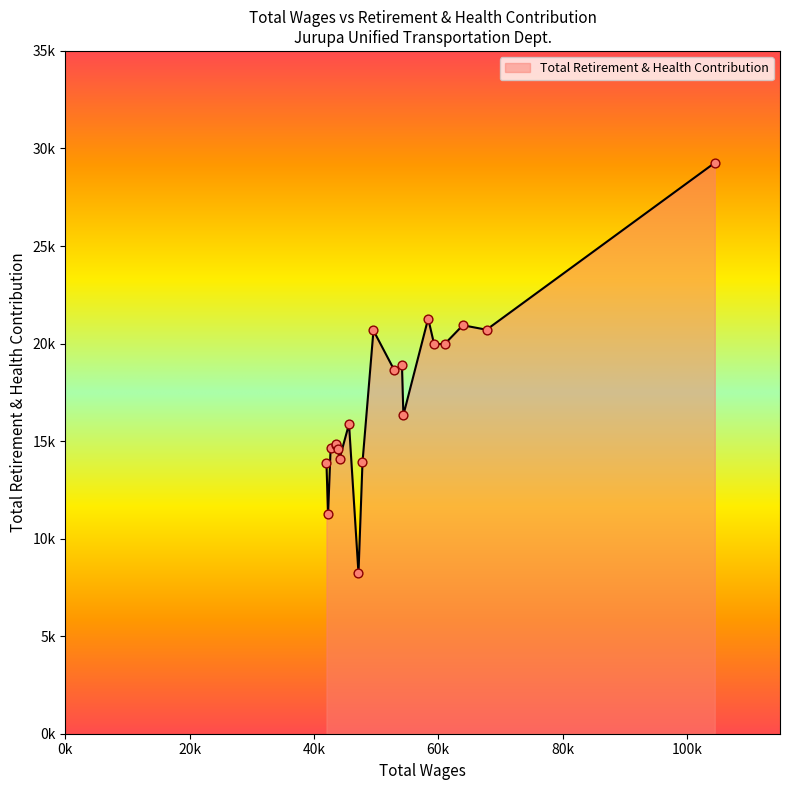

Does the chart have visible grid lines?

No